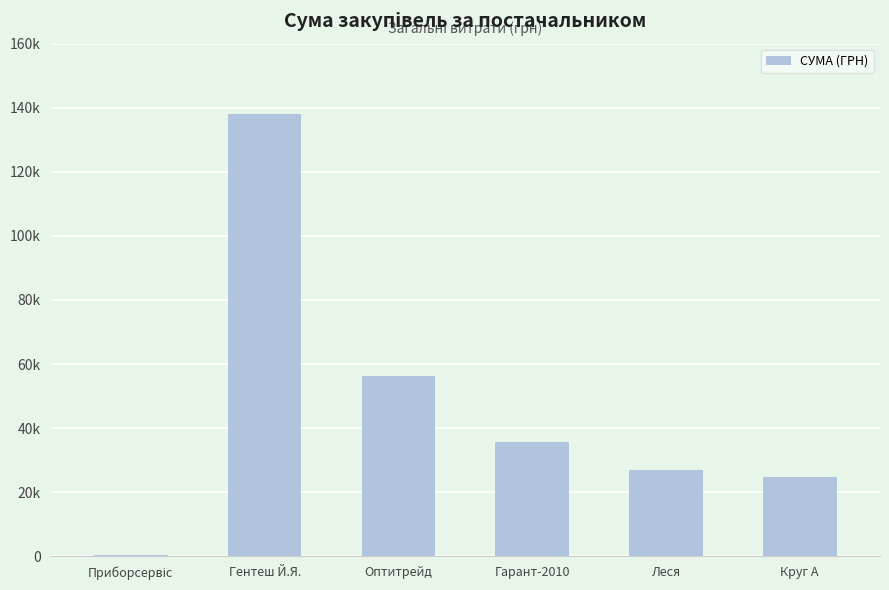

What is the difference between the maximum and minimum values?

137505.2